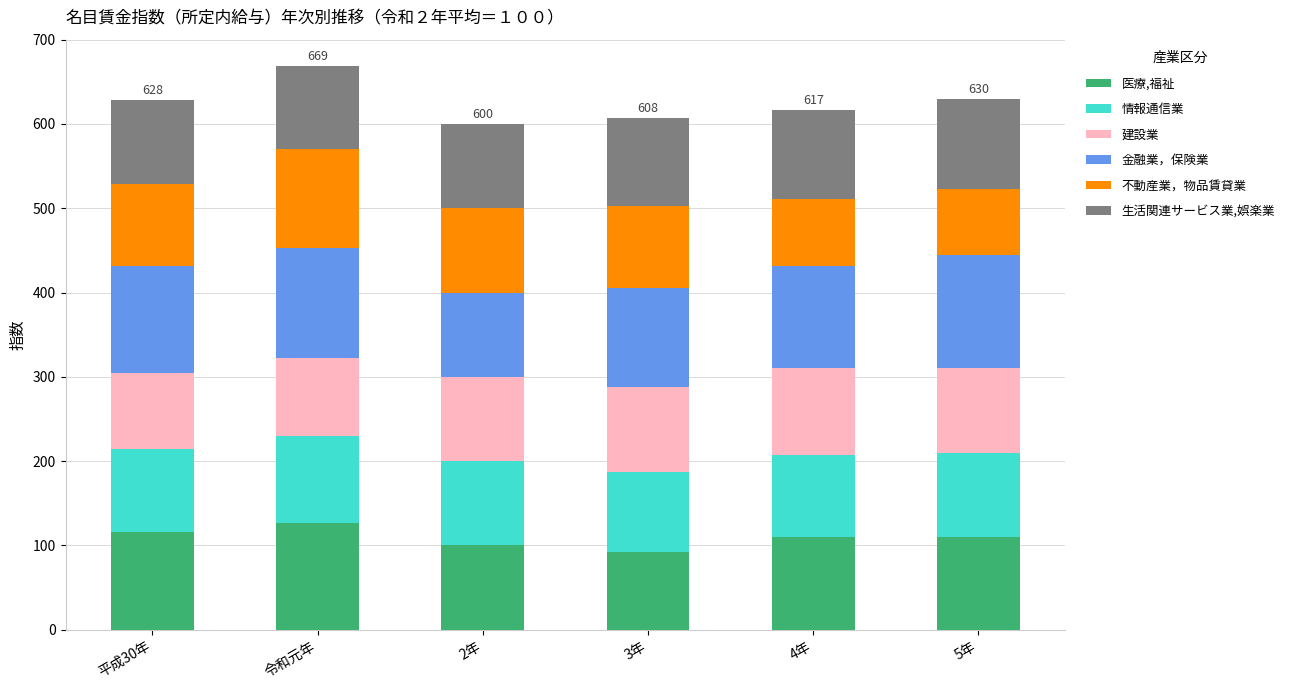

What is the difference between the maximum and second lowest values in the 医療,福祉 series?

27.1